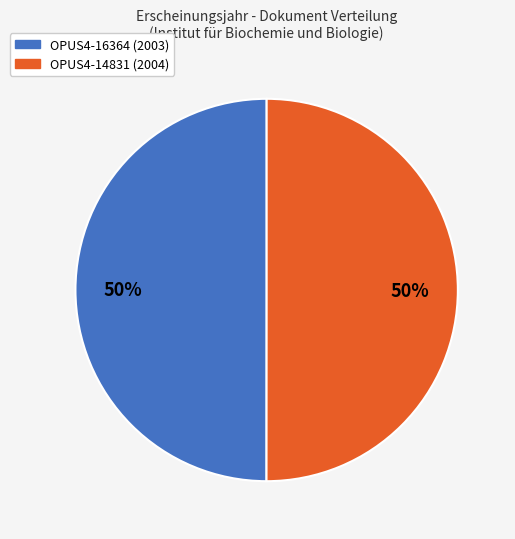

To the nearest percent, what portion does OPUS4-14831 (2004) represent?

50%